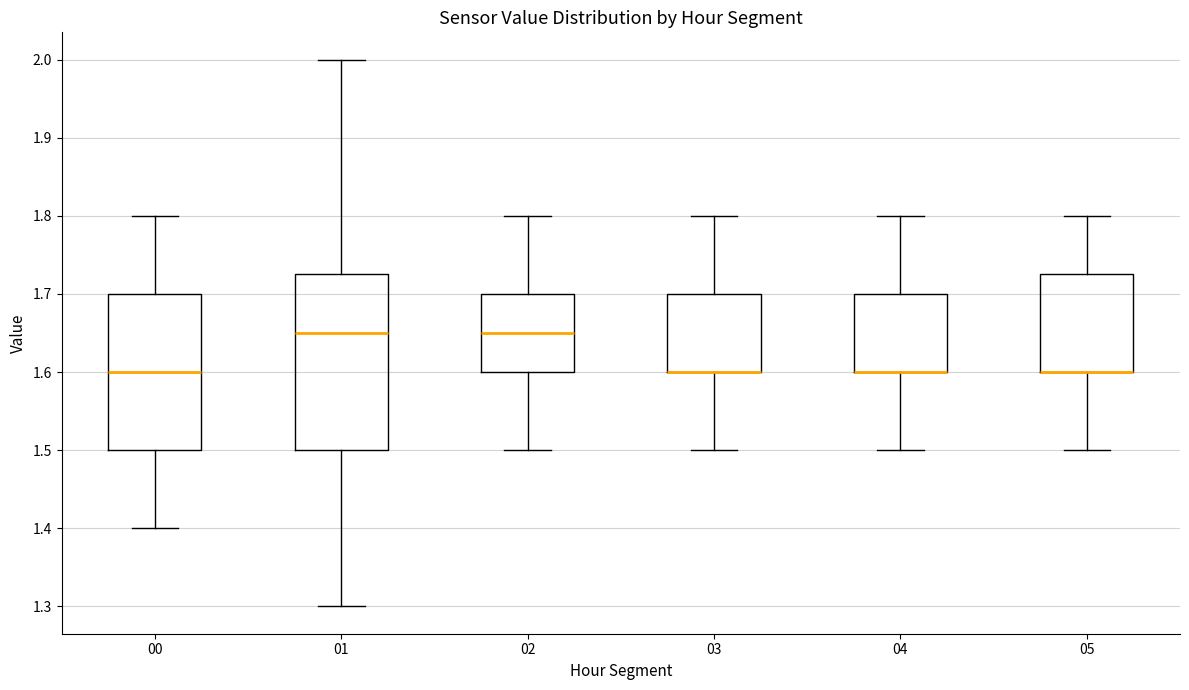

Where is the upper edge of the box at x = 00 on the y-axis? The values are not printed on the chart, so give them approximately, as read against the axis.

1.70